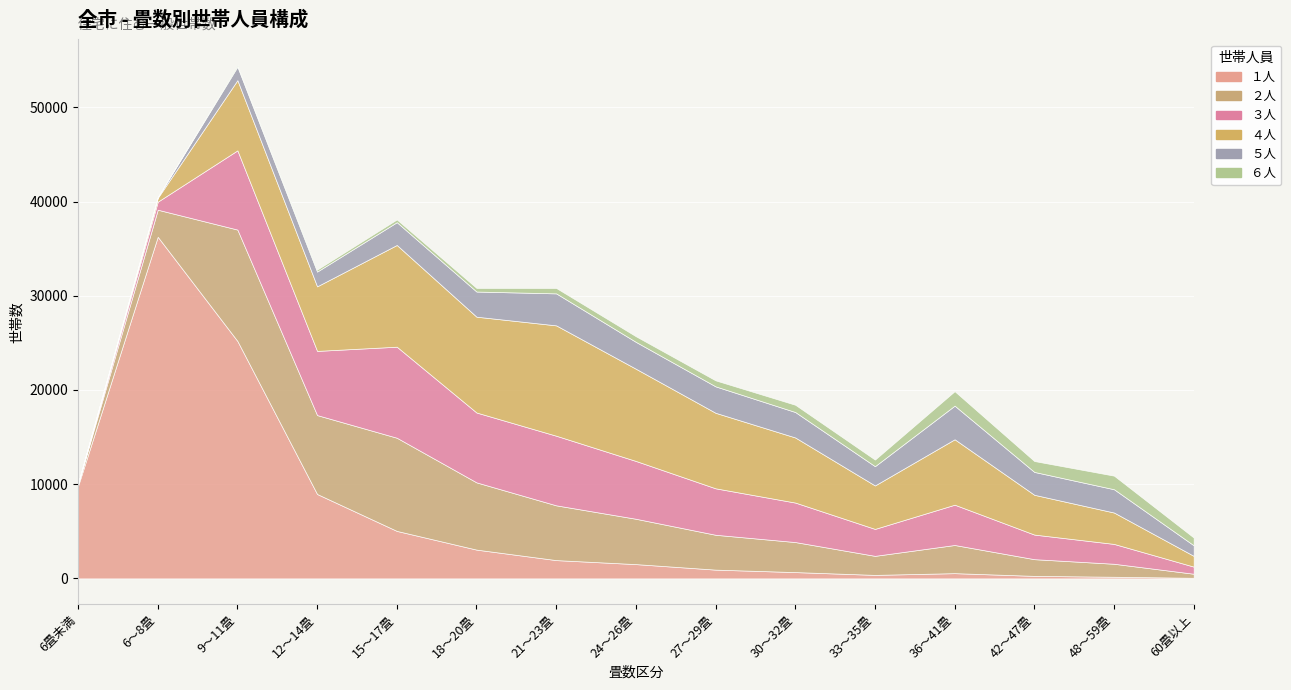

Which category has the lowest value in the ６人 series?

6畳未満